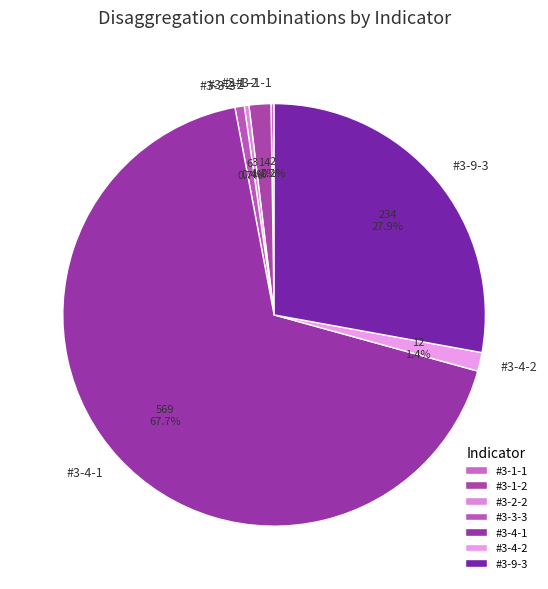

What is the largest slice in the pie chart?

#3-4-1